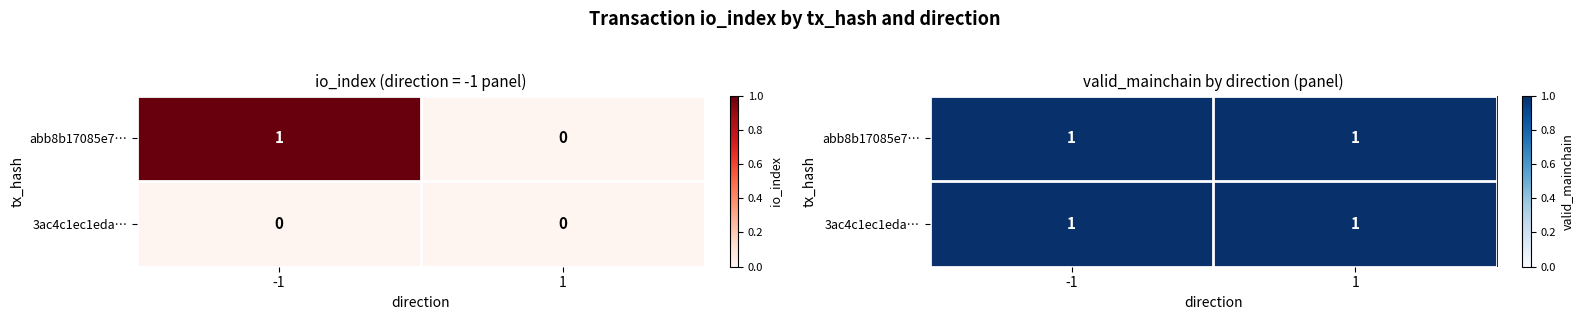

Which series has the largest range (max minus min)?

abb8b17085e776bbaee1c6037f6c44f4b6b5b53